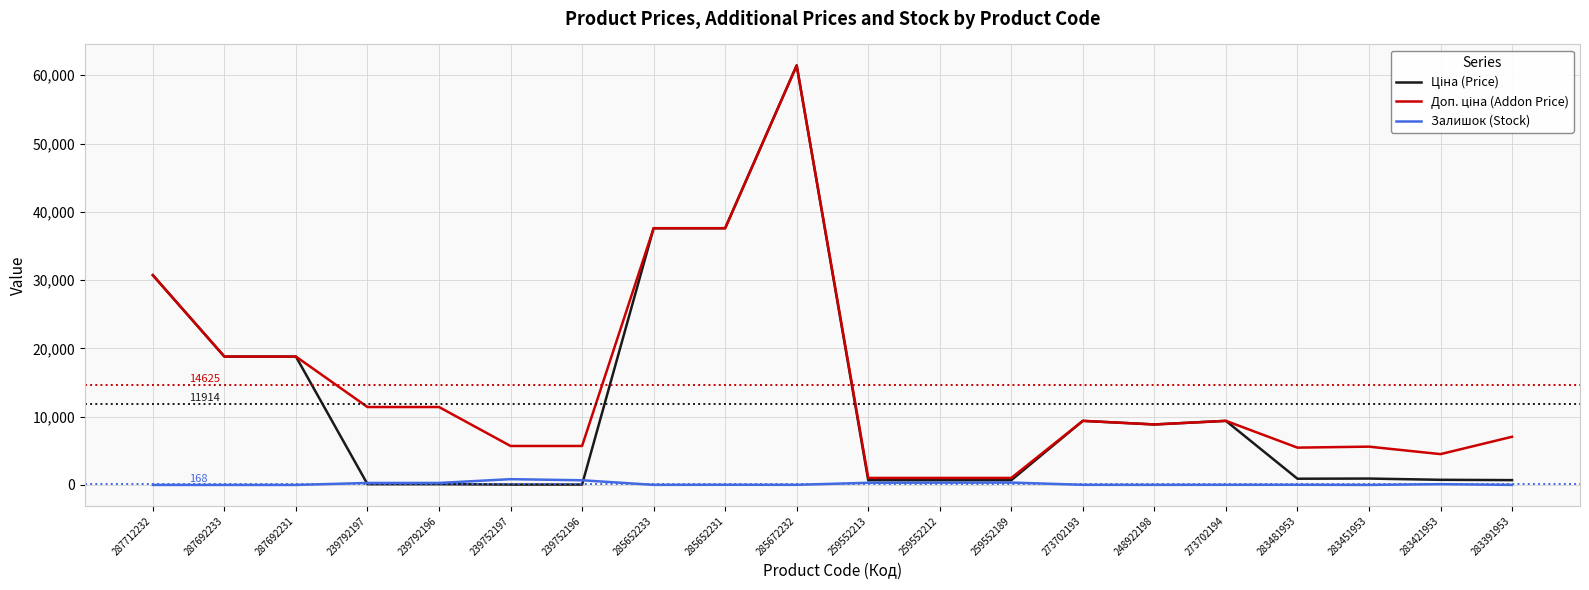

Which label corresponds to the largest value in the chart?

285672232